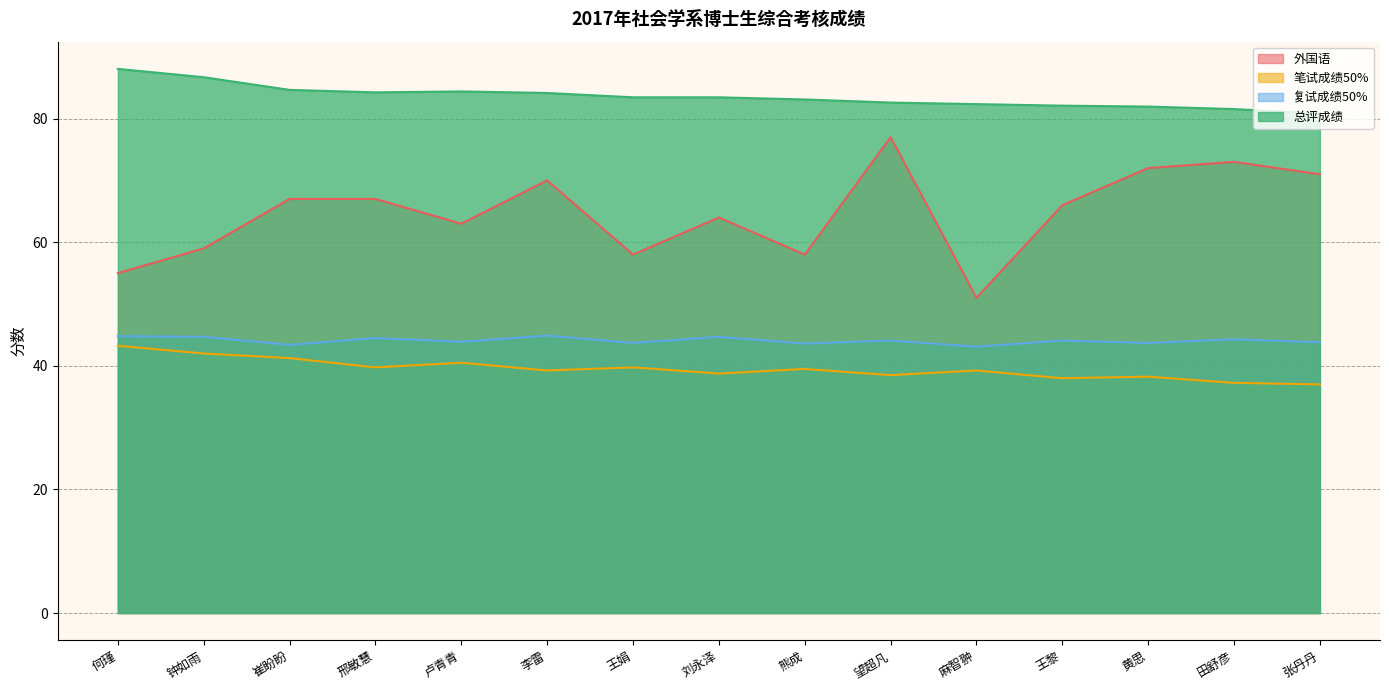

True or false: 外国语 and 复试成绩50% cross at least once.

False